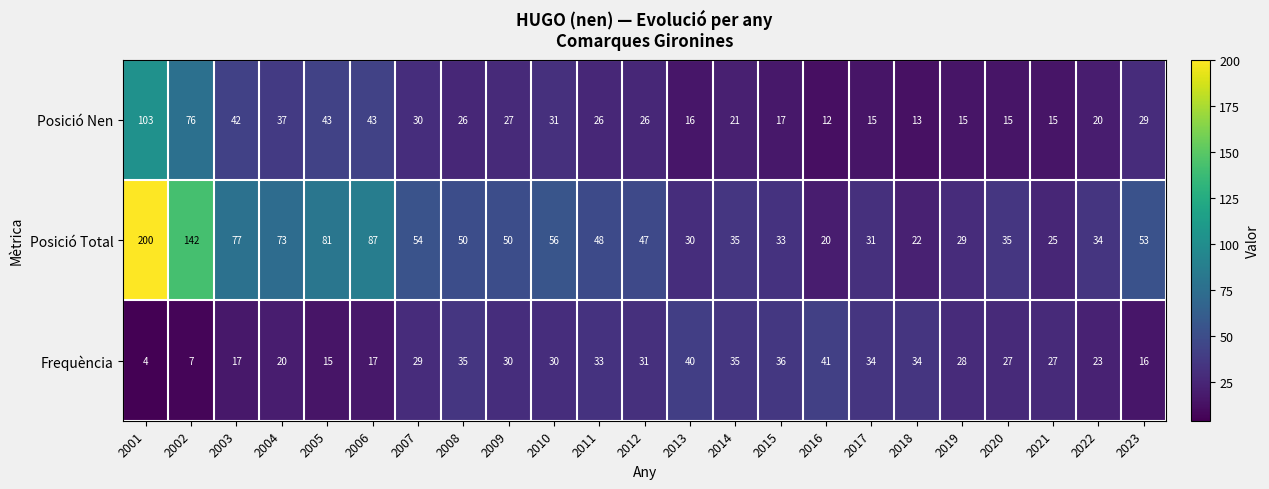

What is the total value across all series at 2001?

307